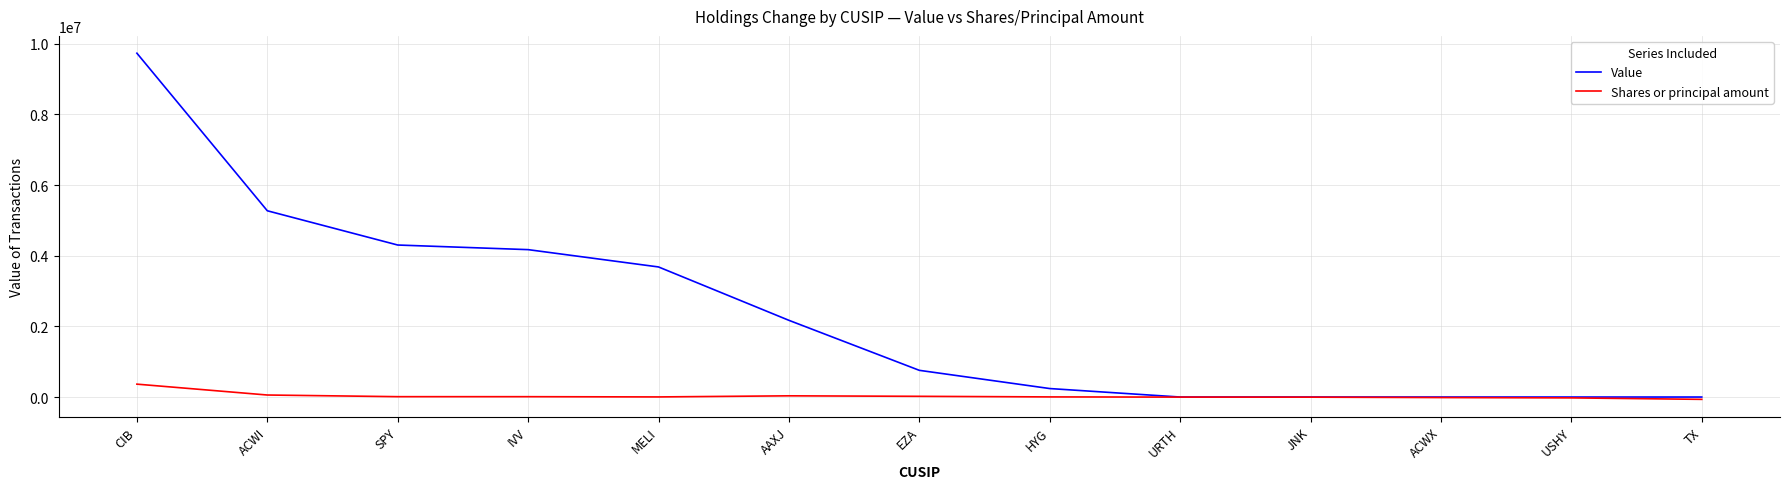

What position from the right is MELI?

9